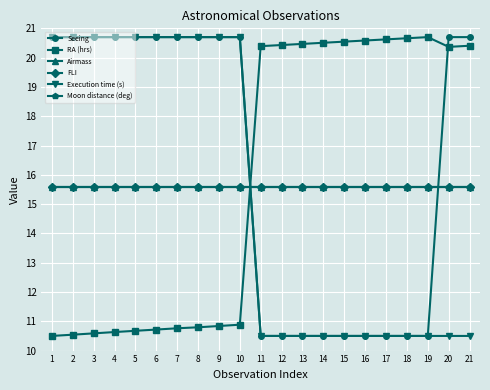

At which category is the sum across all series the highest?

10